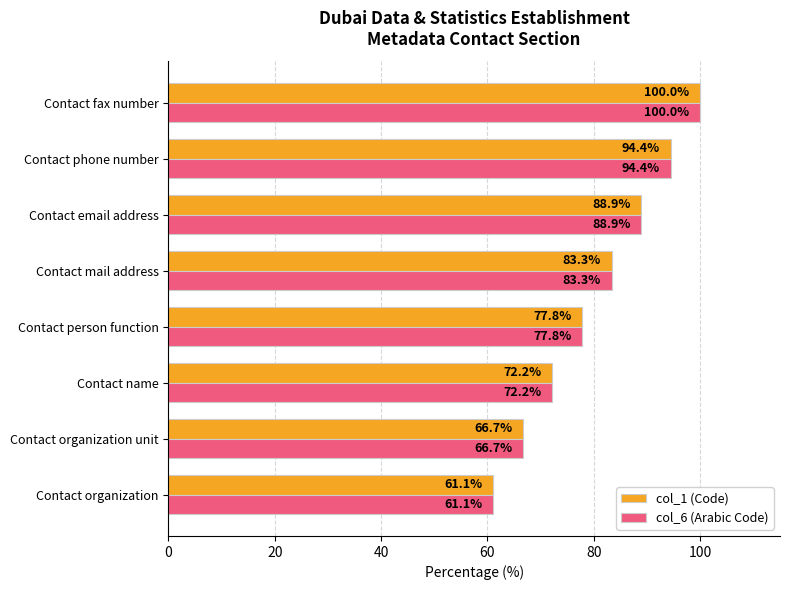

What is the approximate value of col_1 (Code) at Contact organization?

61.1